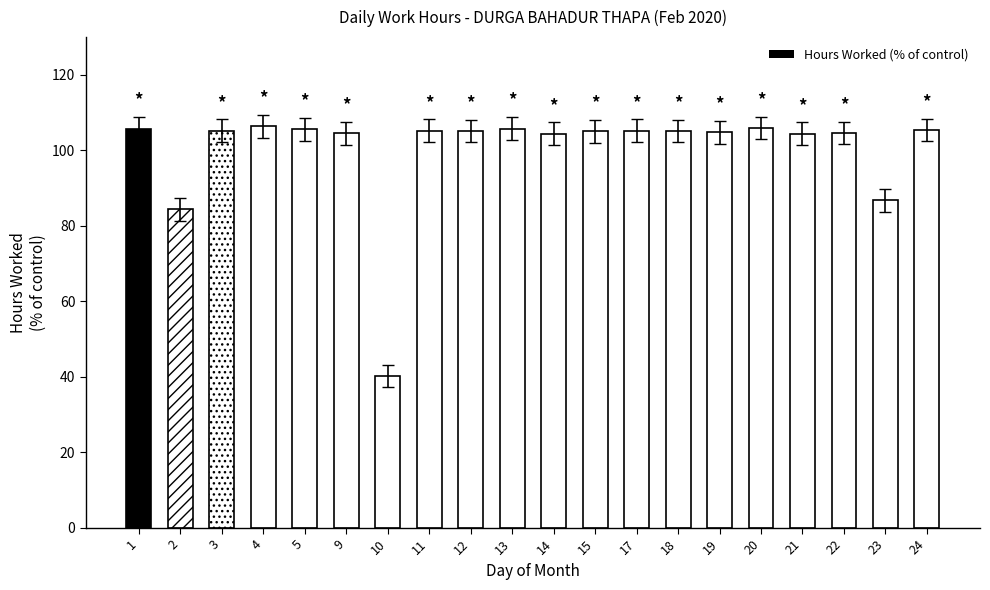

Approximately how many times larger is the value at 4 compared to 20?

1.0